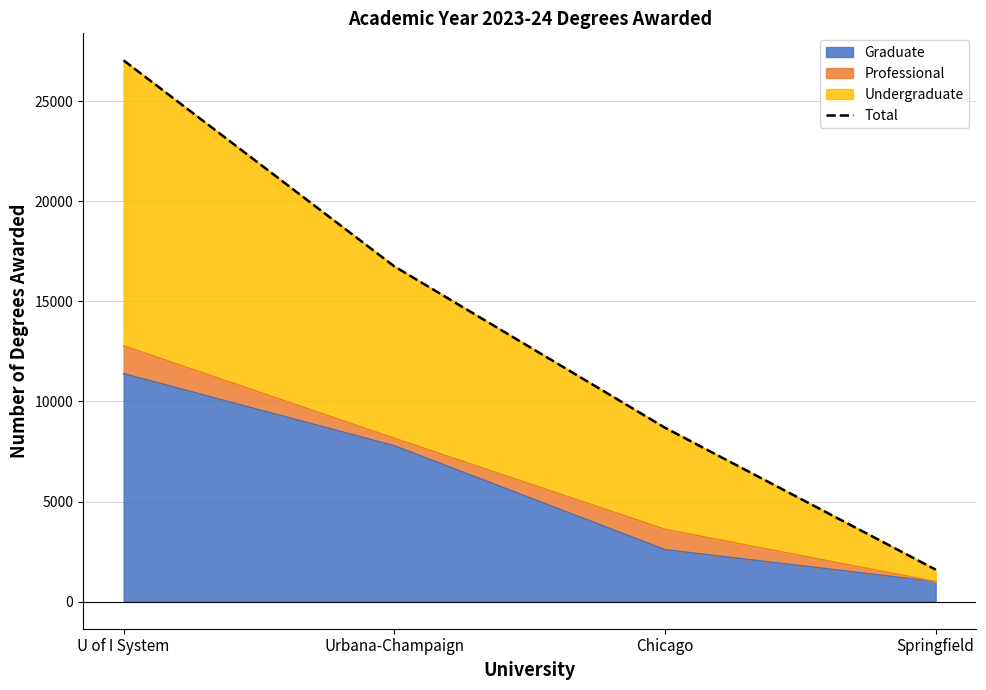

The value at Urbana-Champaign is 16752. True or false?

True